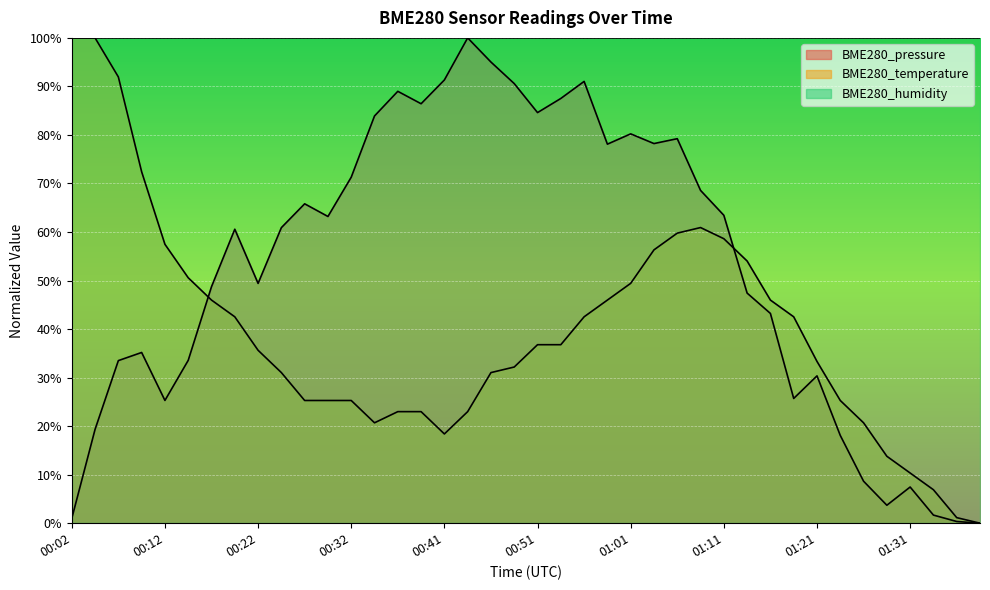

At which category is the sum across all series the highest?

01:06